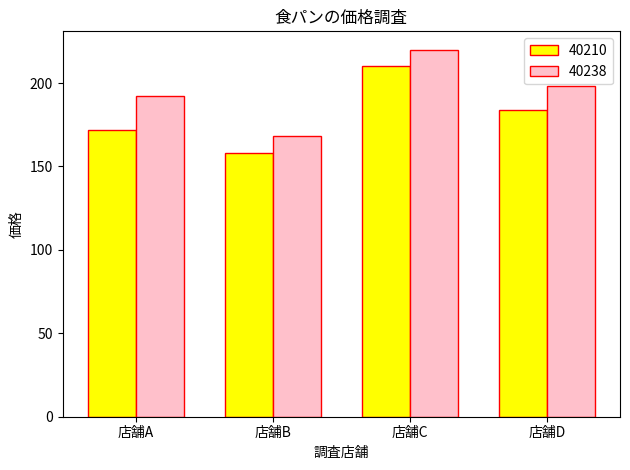

What is the sum of all 40238 values?

778